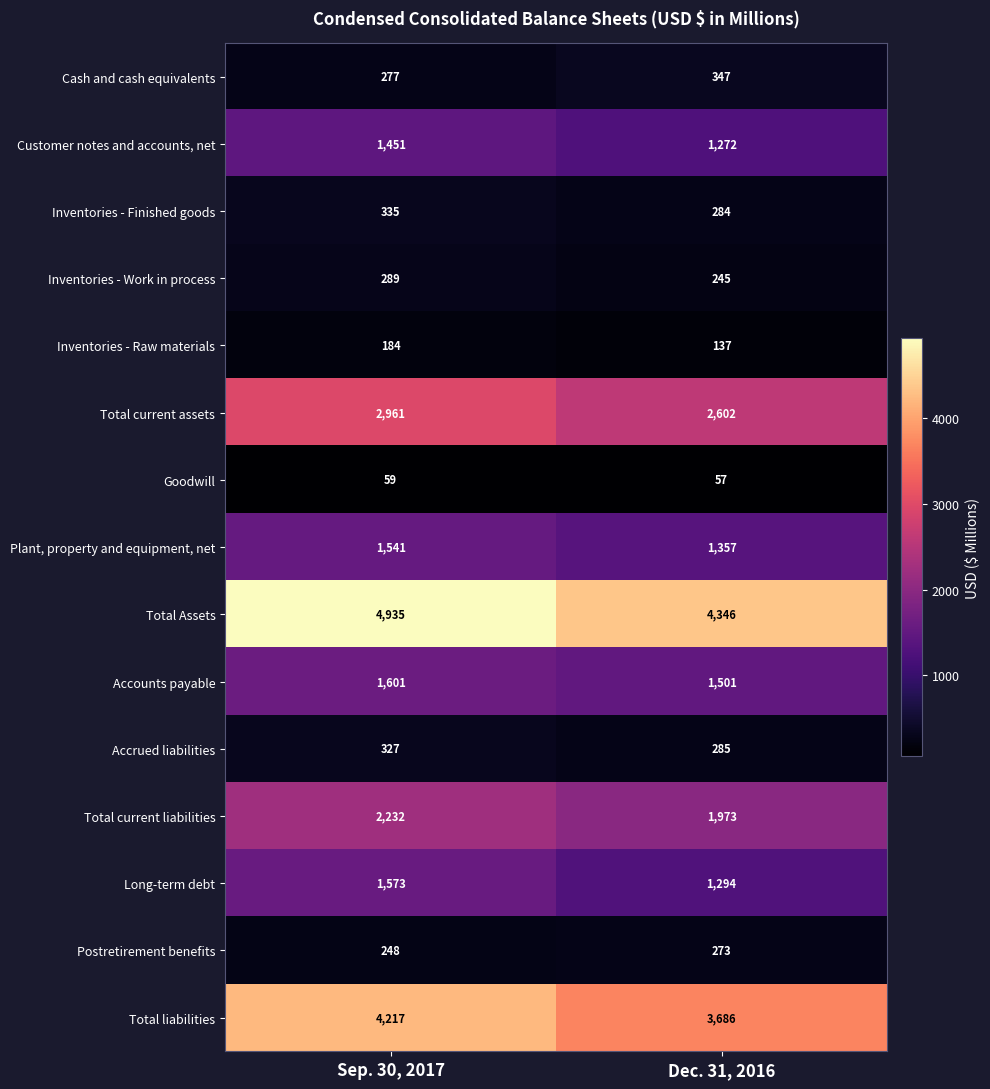

Reading left to right, what are all the values shown in this chart?

Cash and cash equivalents: Sep. 30, 2017=277	Dec. 31, 2016=347
Customer notes and accounts, net: Sep. 30, 2017=1451	Dec. 31, 2016=1272
Inventories - Finished goods: Sep. 30, 2017=335	Dec. 31, 2016=284
Inventories - Work in process: Sep. 30, 2017=289	Dec. 31, 2016=245
Inventories - Raw materials: Sep. 30, 2017=184	Dec. 31, 2016=137
Total current assets: Sep. 30, 2017=2961	Dec. 31, 2016=2602
Goodwill: Sep. 30, 2017=59	Dec. 31, 2016=57
Plant, property and equipment, net: Sep. 30, 2017=1541	Dec. 31, 2016=1357
Total Assets: Sep. 30, 2017=4935	Dec. 31, 2016=4346
Accounts payable: Sep. 30, 2017=1601	Dec. 31, 2016=1501
Accrued liabilities: Sep. 30, 2017=327	Dec. 31, 2016=285
Total current liabilities: Sep. 30, 2017=2232	Dec. 31, 2016=1973
Long-term debt: Sep. 30, 2017=1573	Dec. 31, 2016=1294
Postretirement benefits: Sep. 30, 2017=248	Dec. 31, 2016=273
Total liabilities: Sep. 30, 2017=4217	Dec. 31, 2016=3686